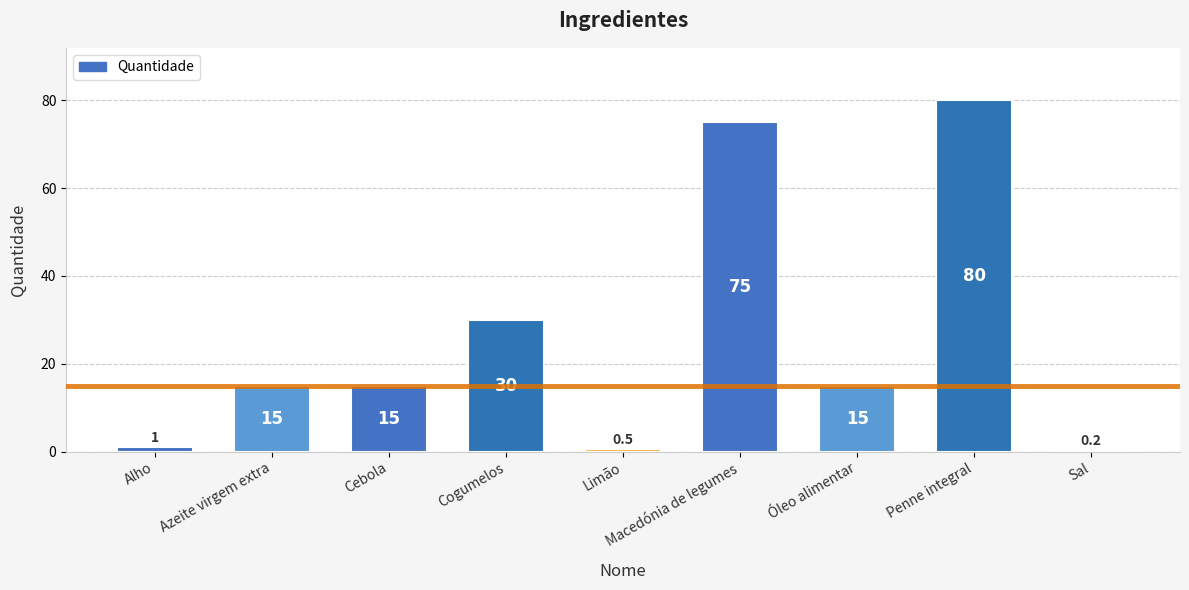

Reading left to right, extract all data points from this chart.

1.0	15.0	15.0	30.0	0.5	75.0	15.0	80.0	0.2